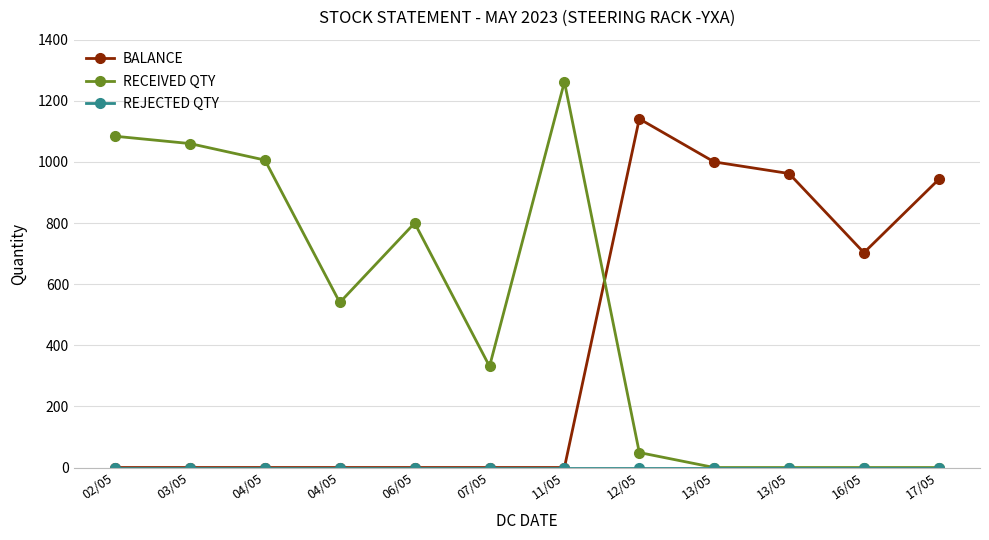

Is the value of RECEIVED QTY at 16/05 greater than the value of REJECTED QTY at 06/05?

No